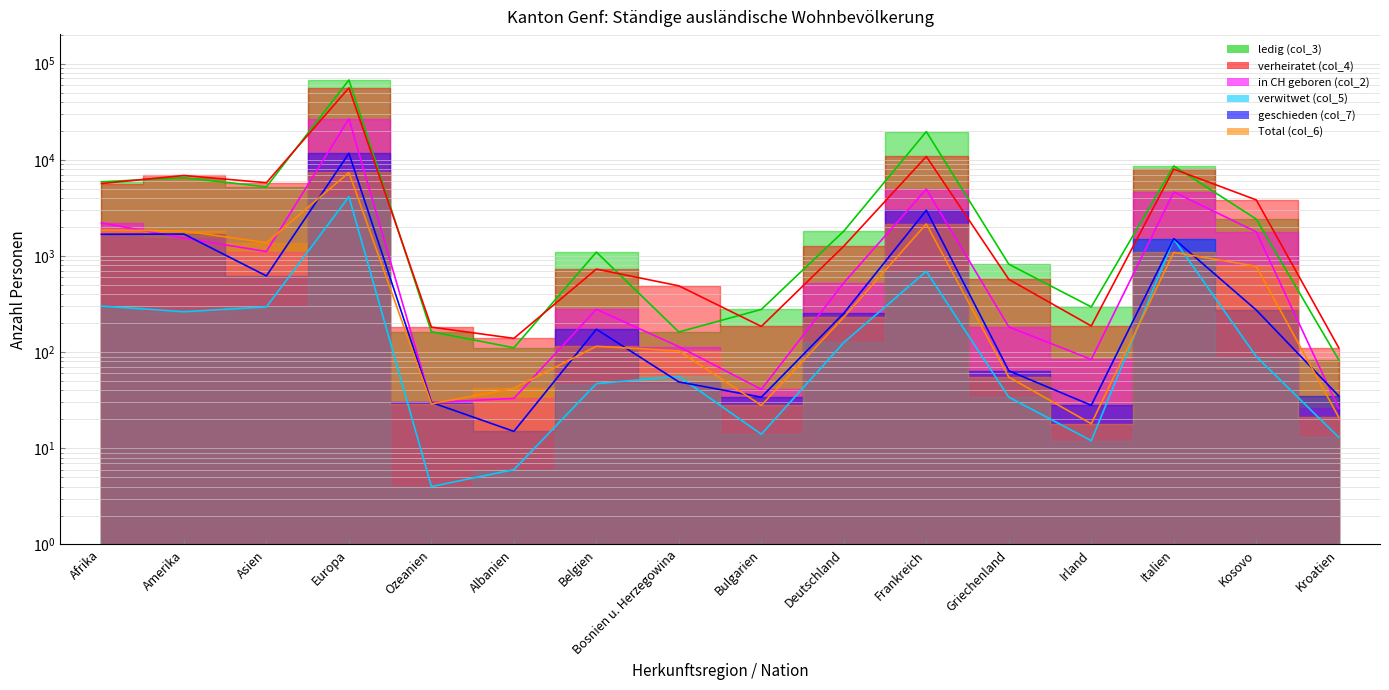

What is the value of the in CH geboren (col_2) point at the 1st from the left?

2211